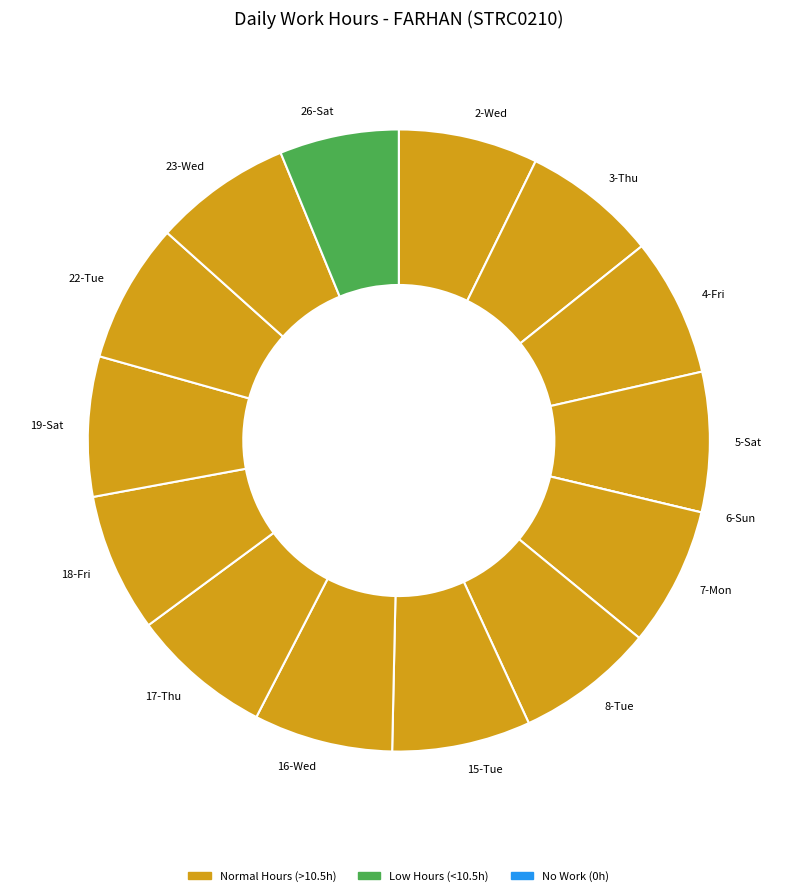

Is 2-Wed the majority of the pie?

No